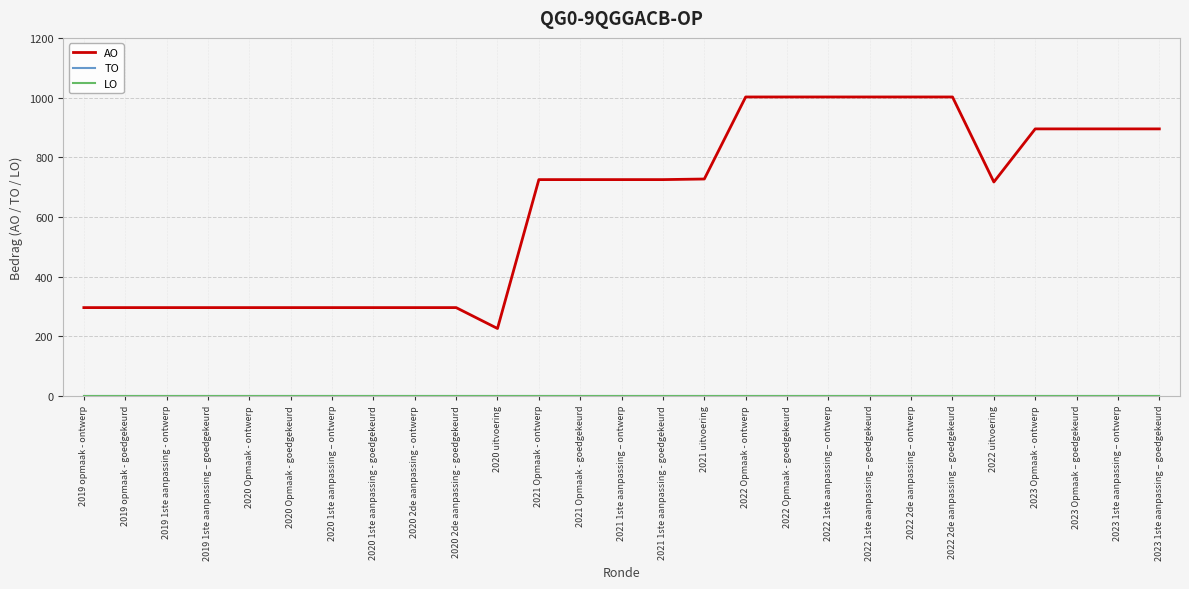

Is this an area chart (filled region under the line)?

No